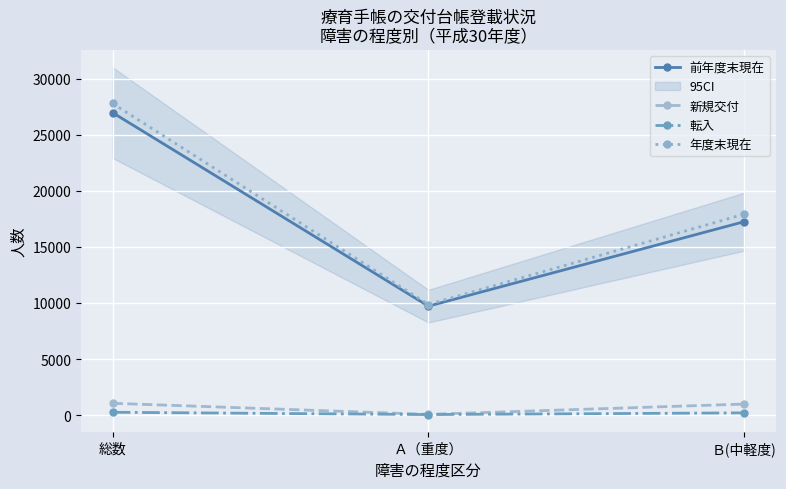

What is the sum of all 転入 values?

512